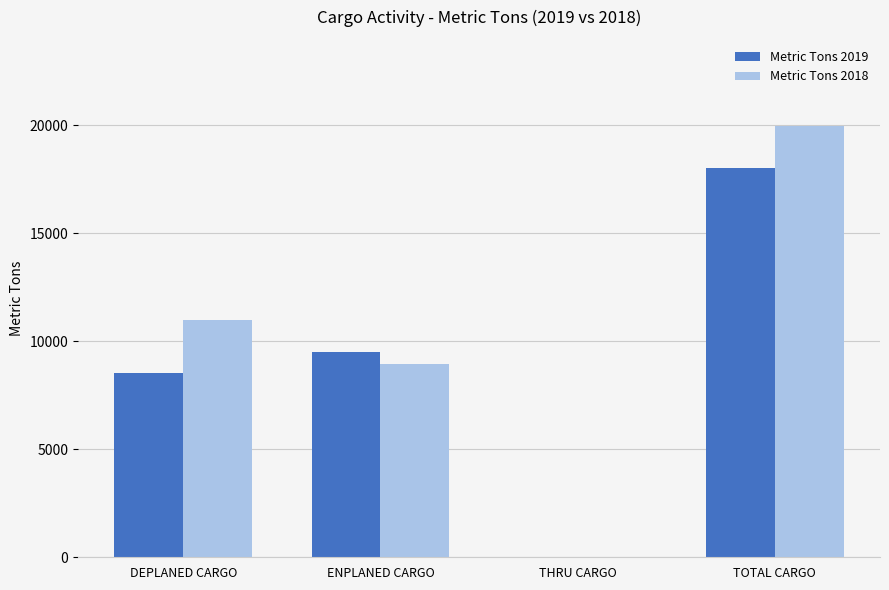

What is the approximate value of Metric Tons 2019 at ENPLANED CARGO?

9523.1